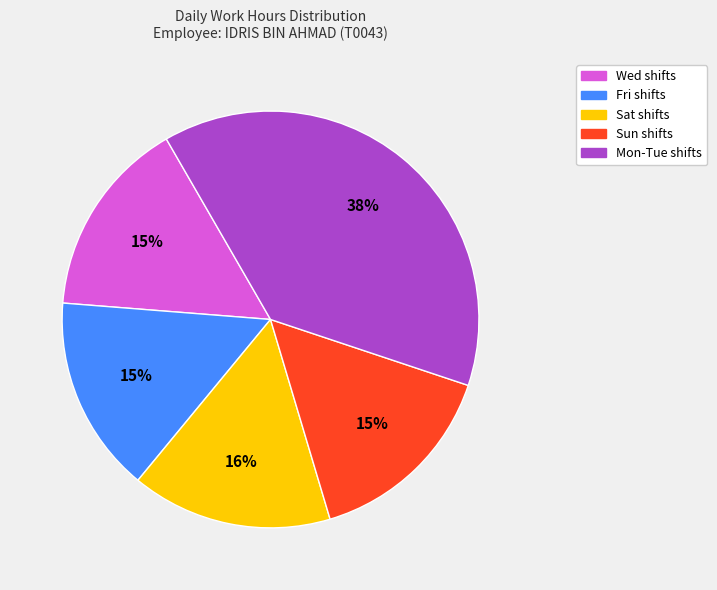

To the nearest percent, what is the difference between the largest and smallest slice percentages?

23%